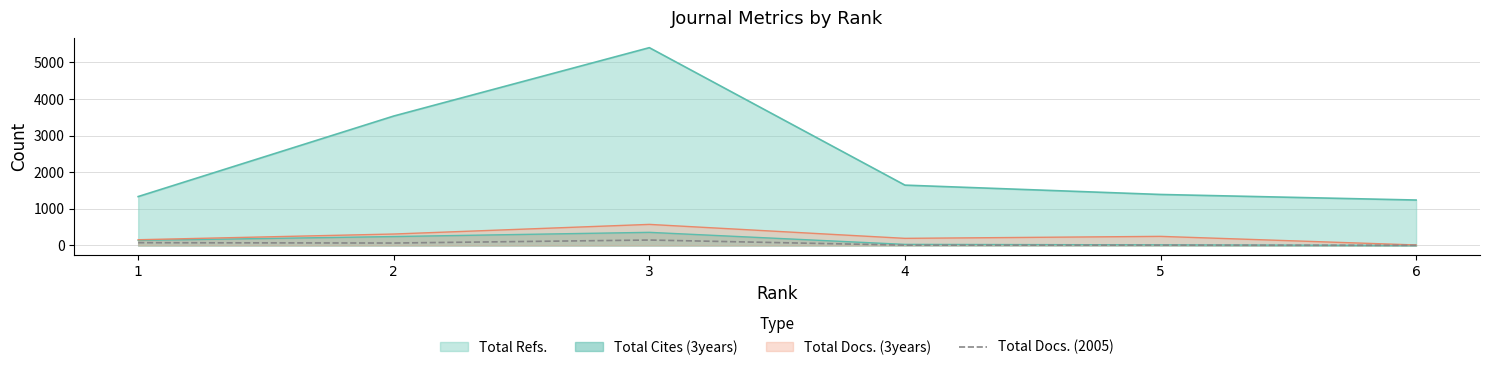

Does the chart have visible grid lines?

Yes